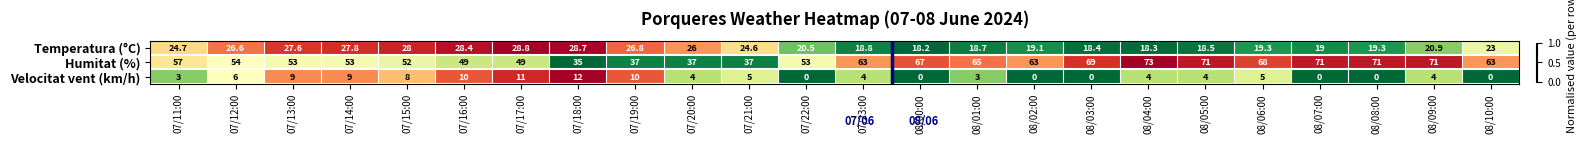

What is the minimum value for Temperatura (°C)?

18.2